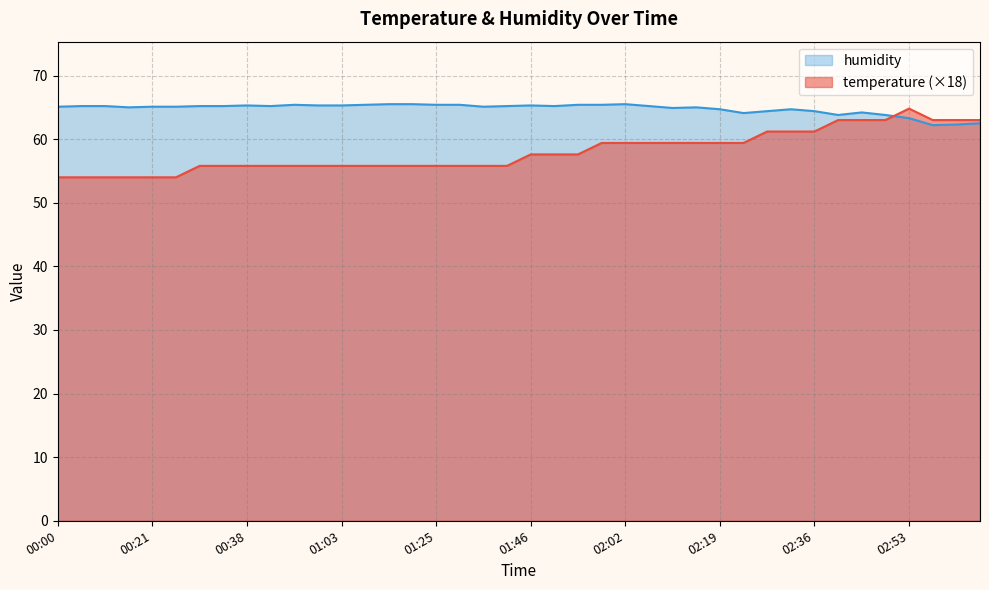

How many interior local peaks does the humidity series have?

7